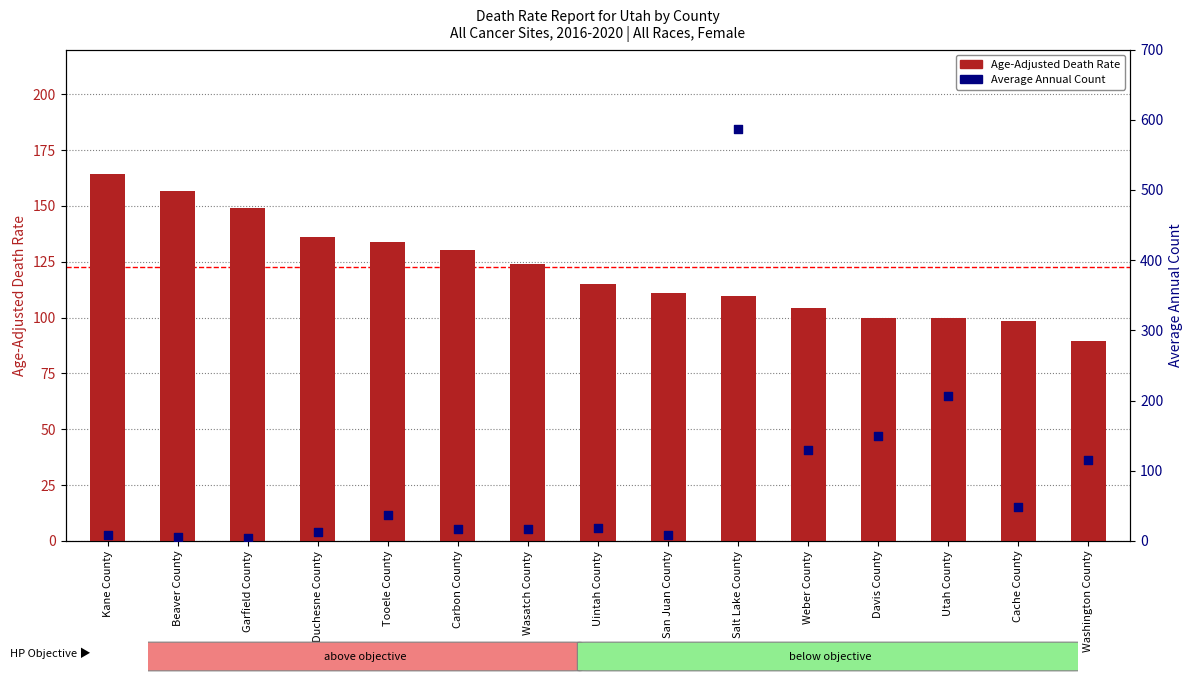

At how many categories does at least one series exceed 189?

2